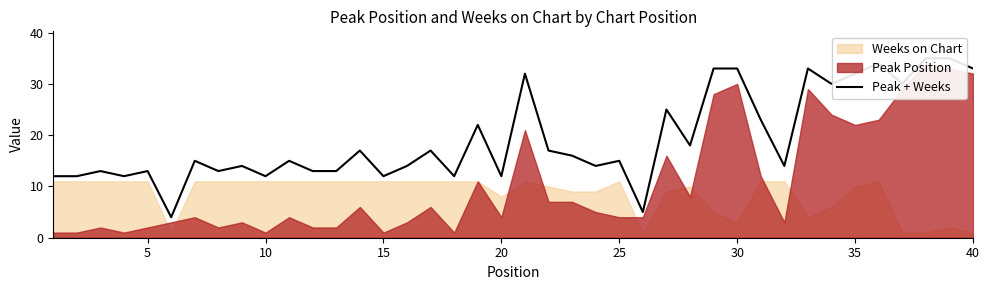

The chart shows a value of 12 at 15. True or false?

True